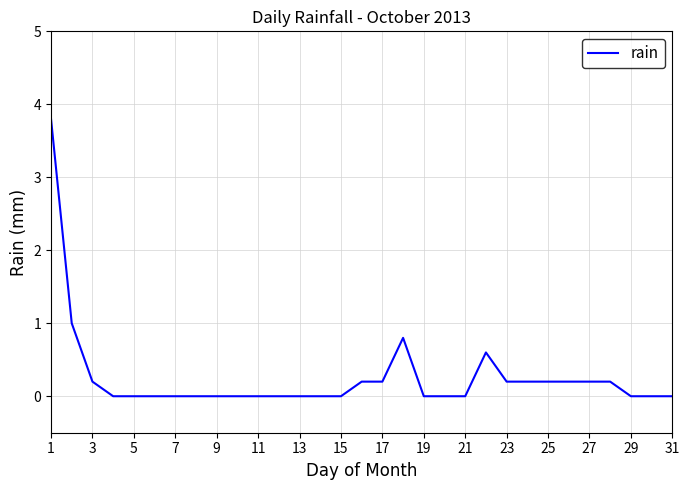

How many lines are shown in the chart?

1